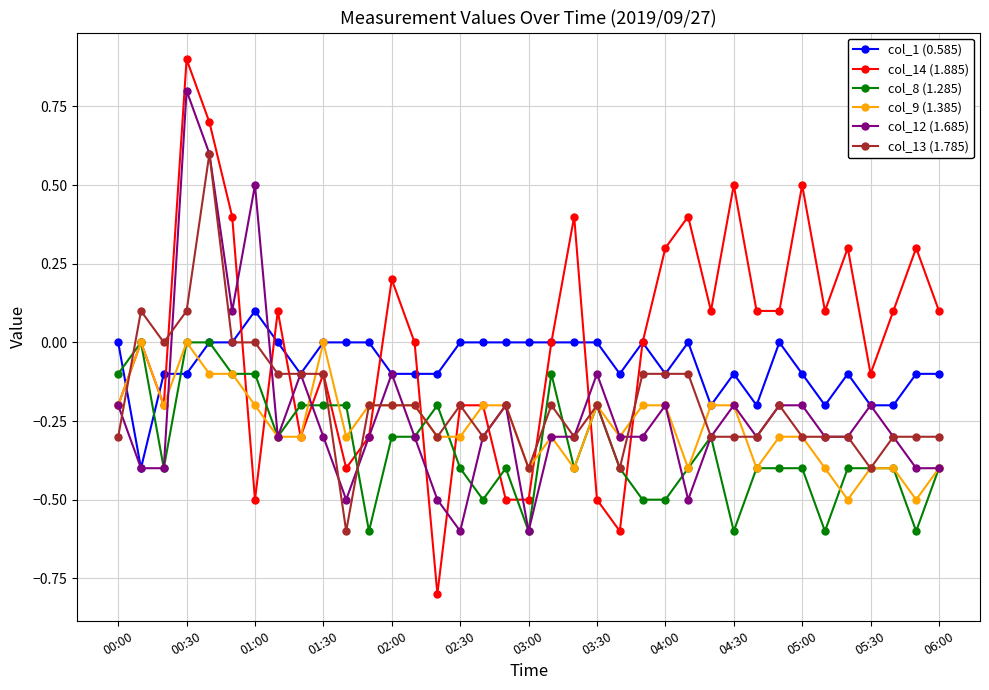

Count the number of data series in this chart.

6